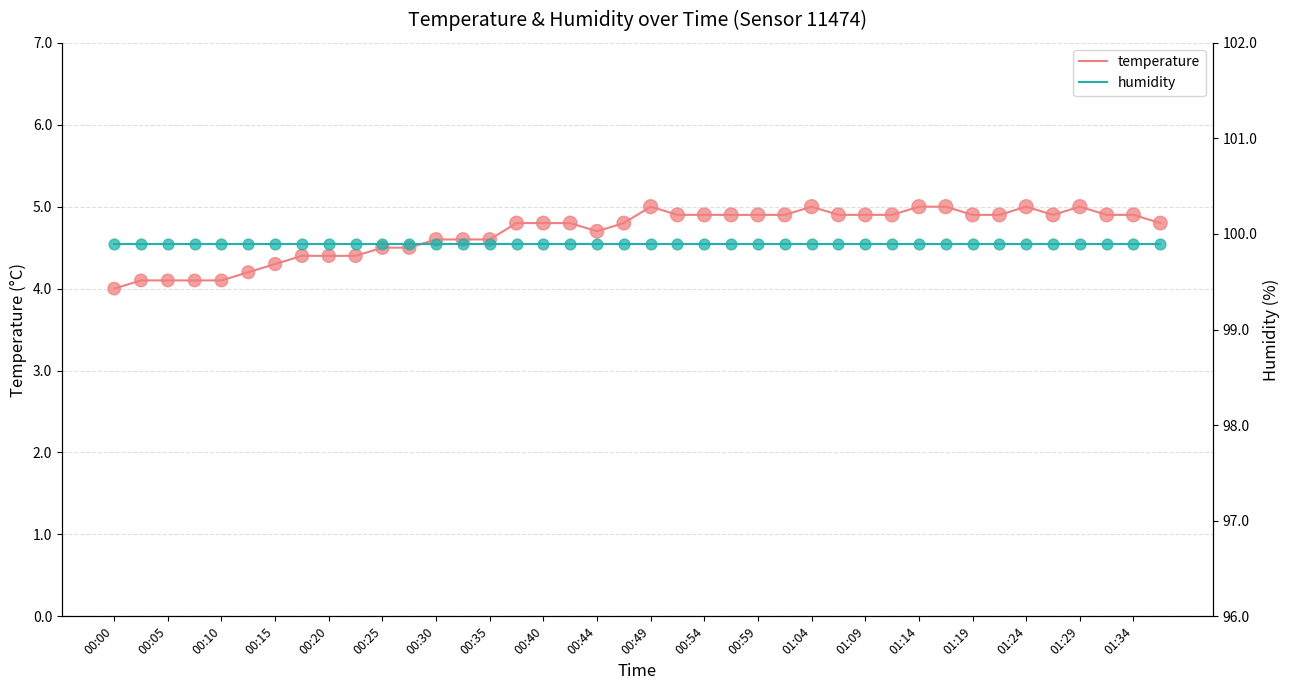

At how many categories does at least one series exceed 18?

40